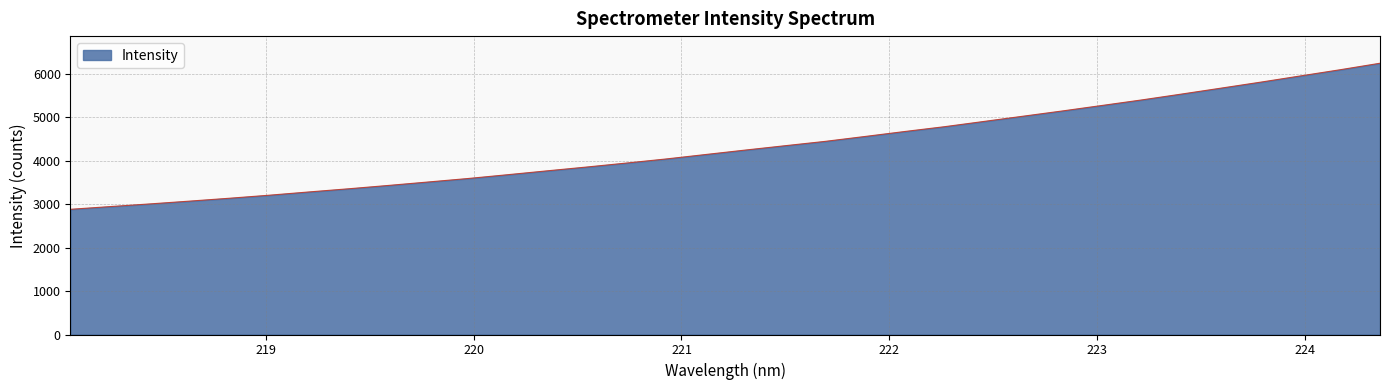

What is the greatest value displayed?

6241.6